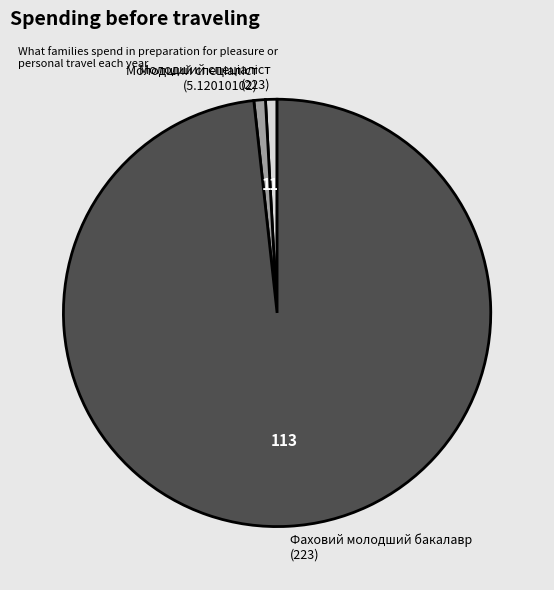

Is it true that Фаховий молодший бакалавр (223) is 91% of the pie?

False